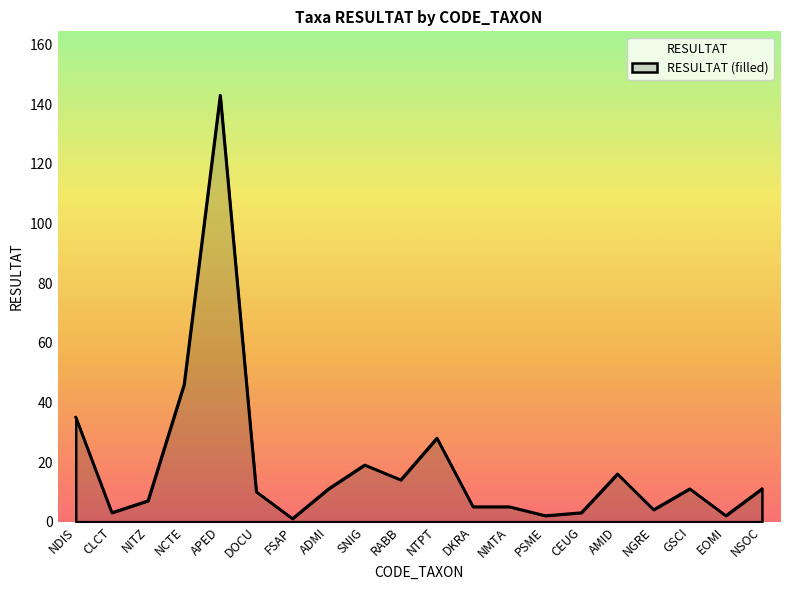

What is the value of the 10th point from the left?

14